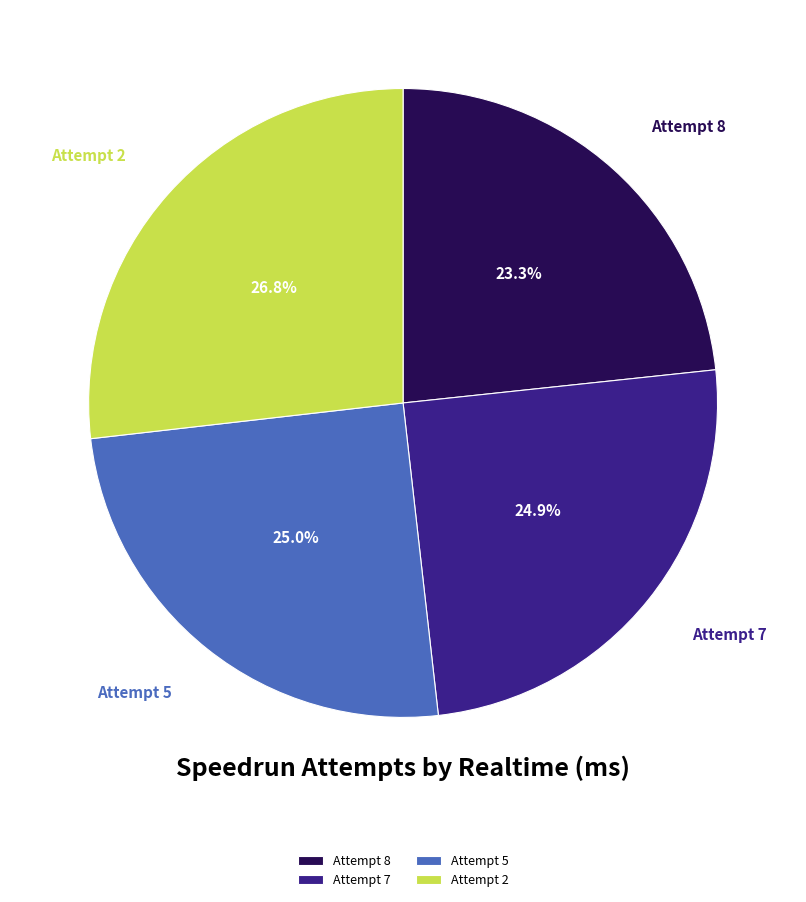

What is the ratio of the value at Attempt 5 to the value at Attempt 7?

1.0